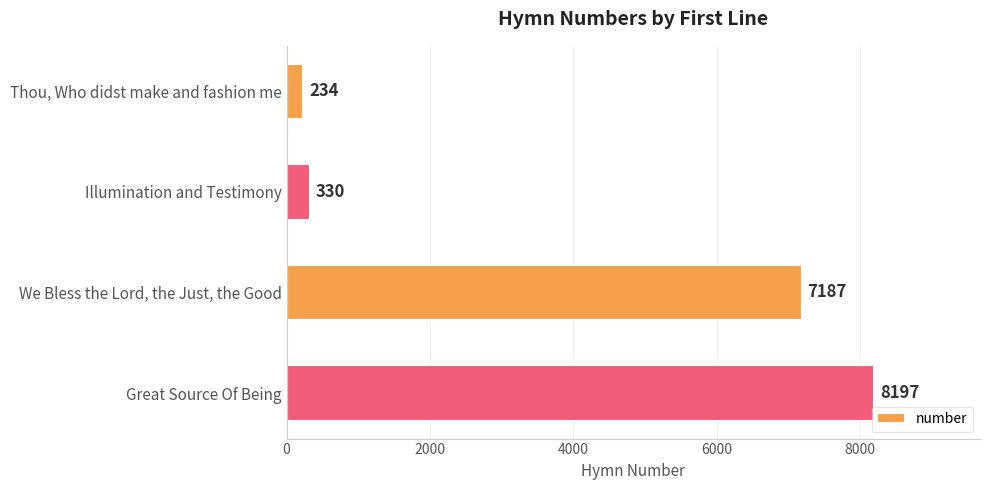

List the labels in order of value, smallest first.

Thou, Who didst make and fashion me, Illumination and Testimony, We Bless the Lord, the Just, the Good, Great Source Of Being